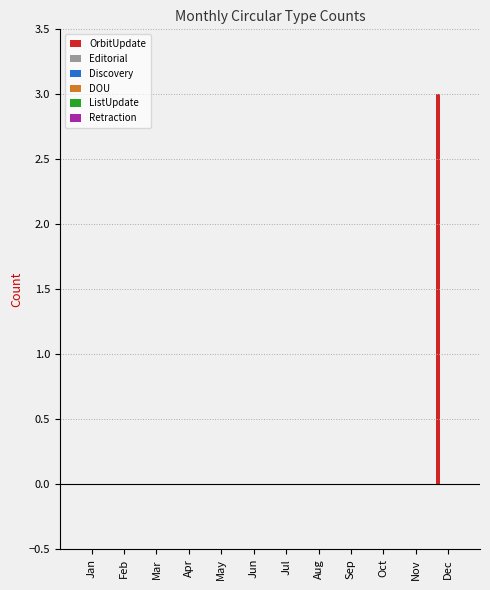

What is the maximum value shown in the chart?

3